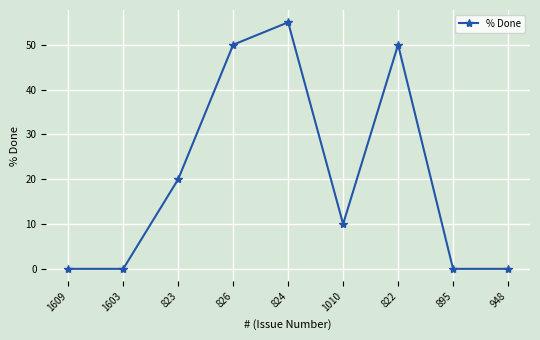

Reading left to right, list all the values displayed in this chart.

0	0	20	50	55	10	50	0	0